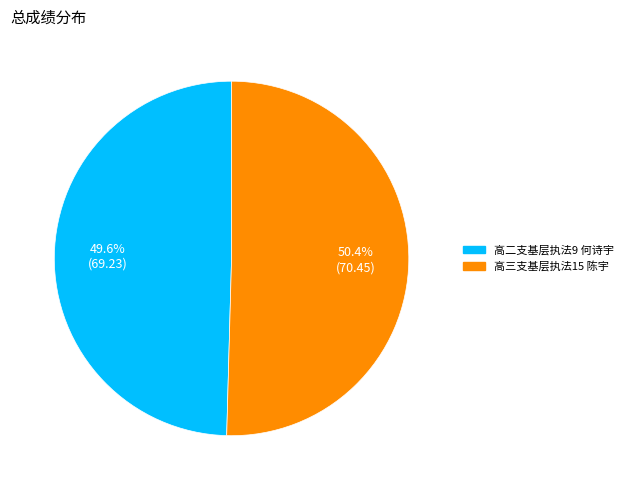

Rank the categories by value from lowest to highest.

高二支基层执法9 何诗宇, 高三支基层执法15 陈宇